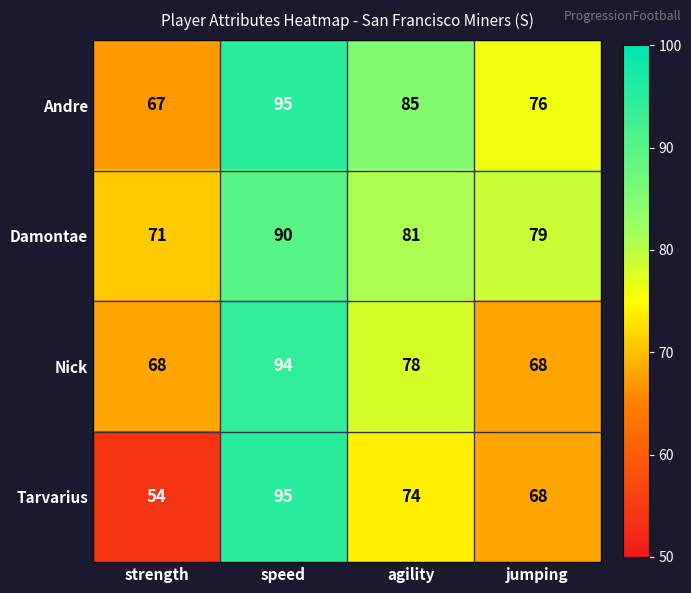

True or false: Damontae has a value of 90 at speed.

True